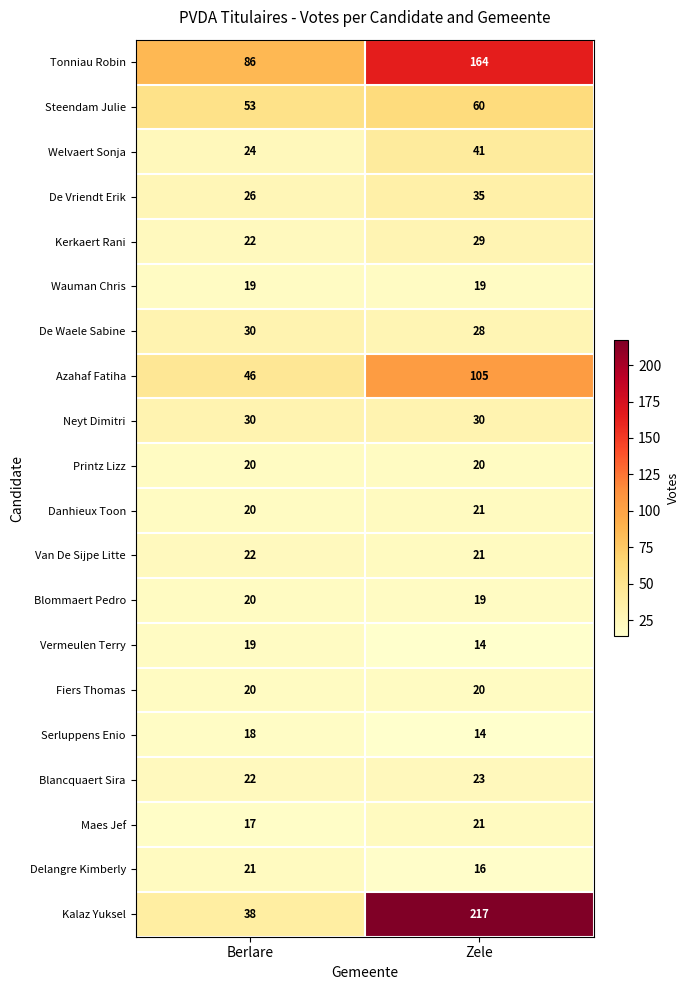

What is the sum of all Danhieux Toon values?

41